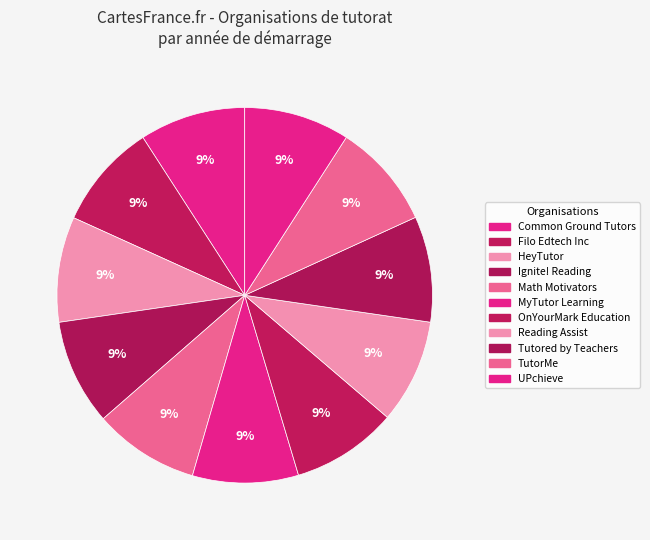

To the nearest percent, what percentage of the pie is HeyTutor?

9%